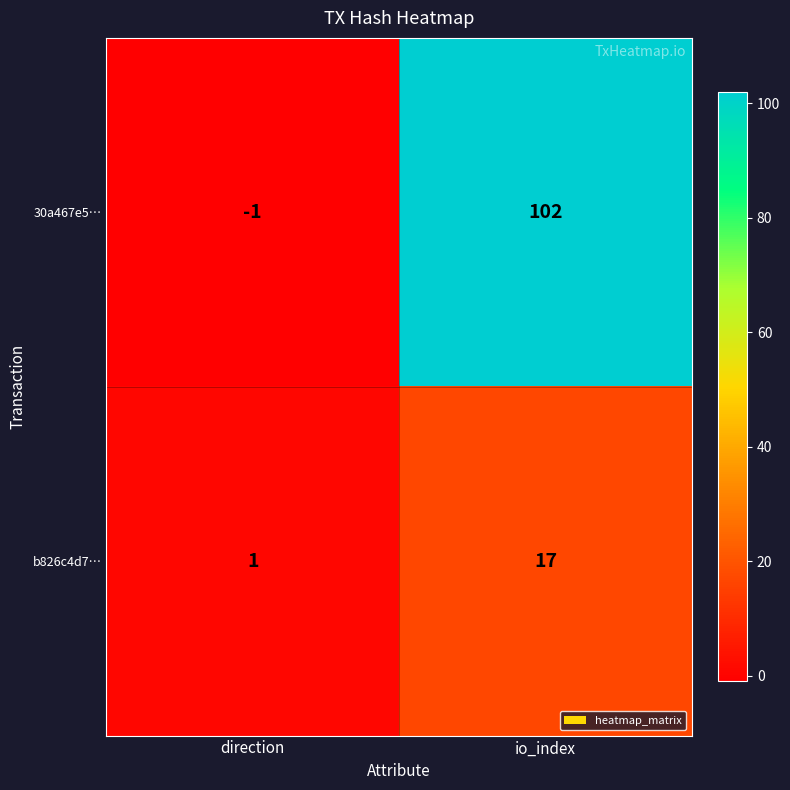

The value of 30a467e5… at io_index is 47. True or false?

False